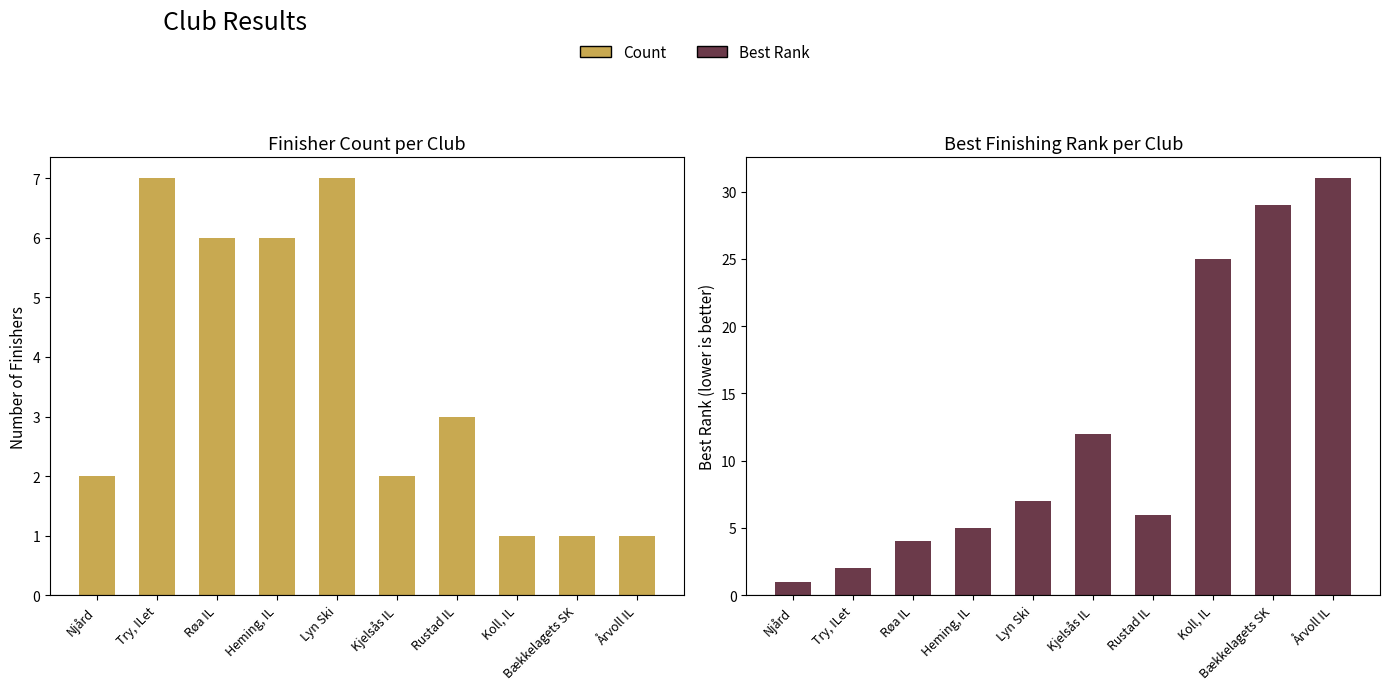

How many Count values are between 1 and 6?

8